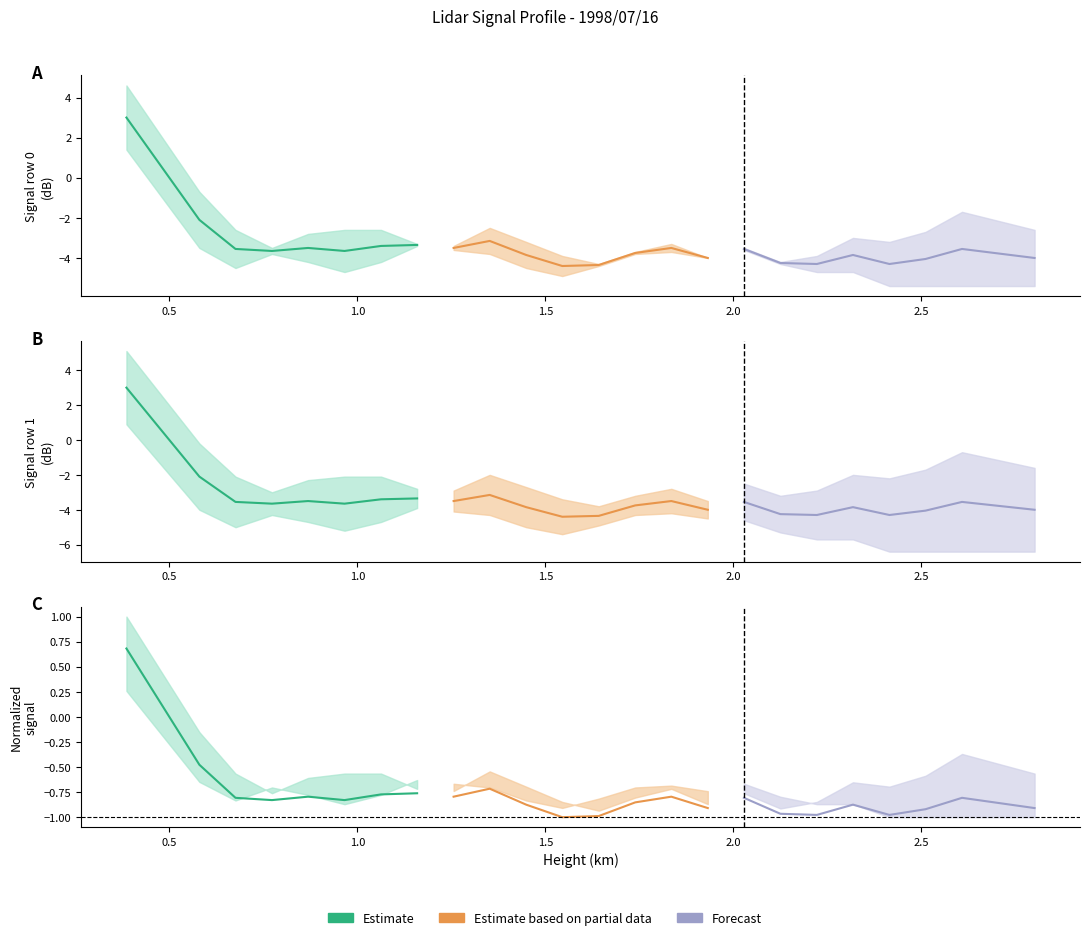

Which series has the widest spread of values?

Estimate